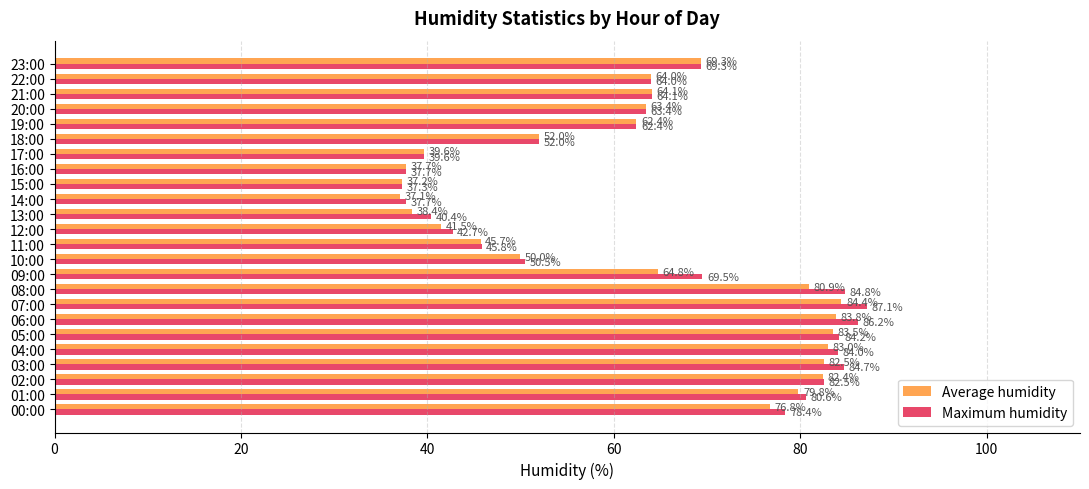

At which category is the sum across all series the highest?

07:00